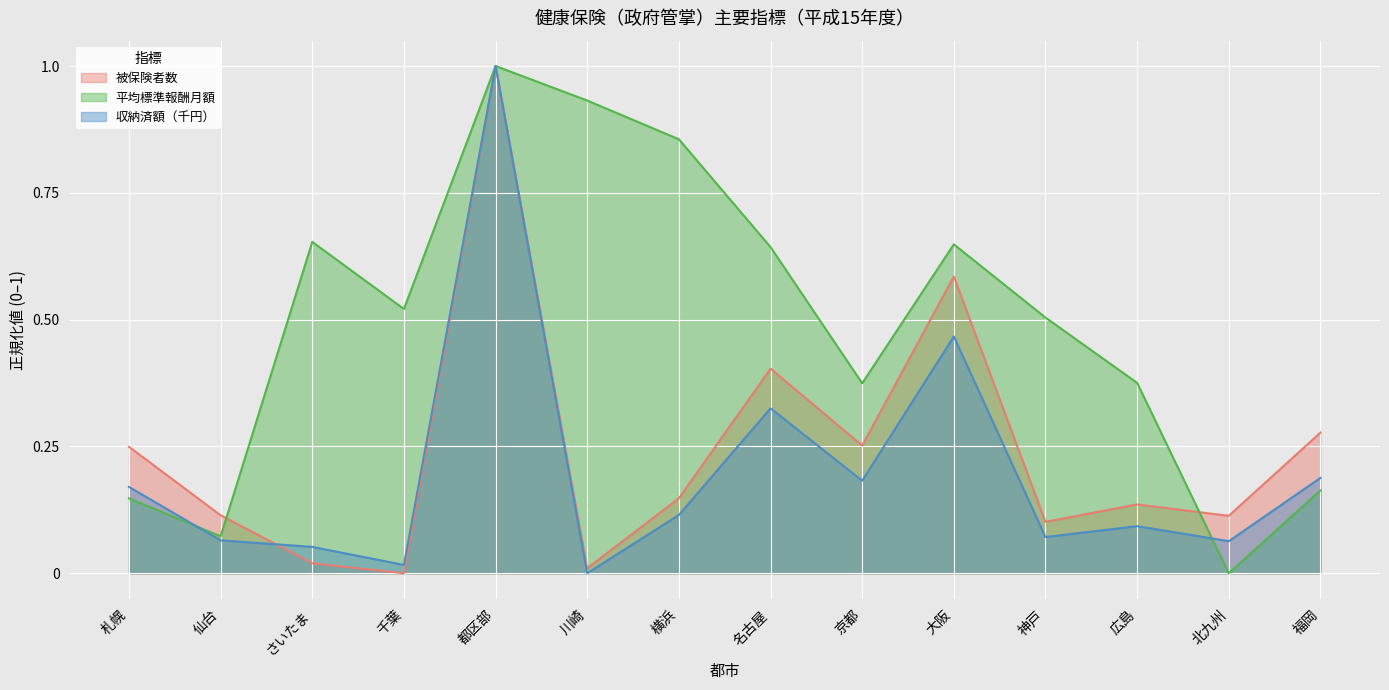

How many data points in 収納済額（千円） are above 0?

13